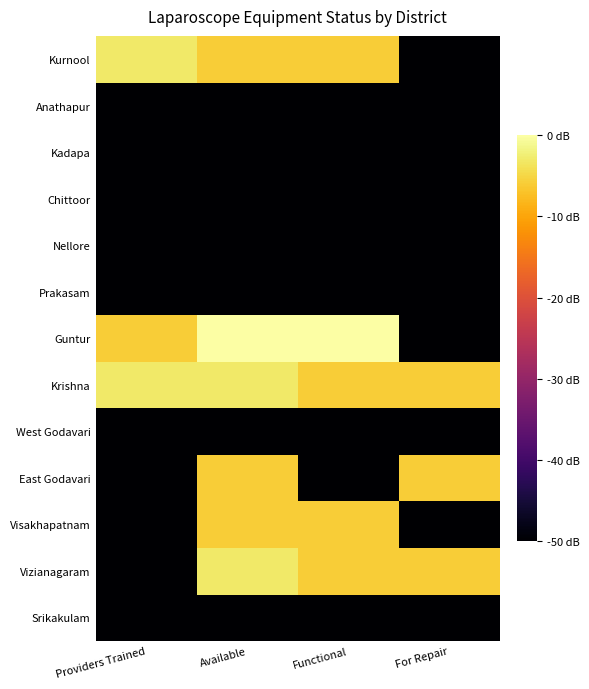

What is the total value across all series at Available?

-486.2